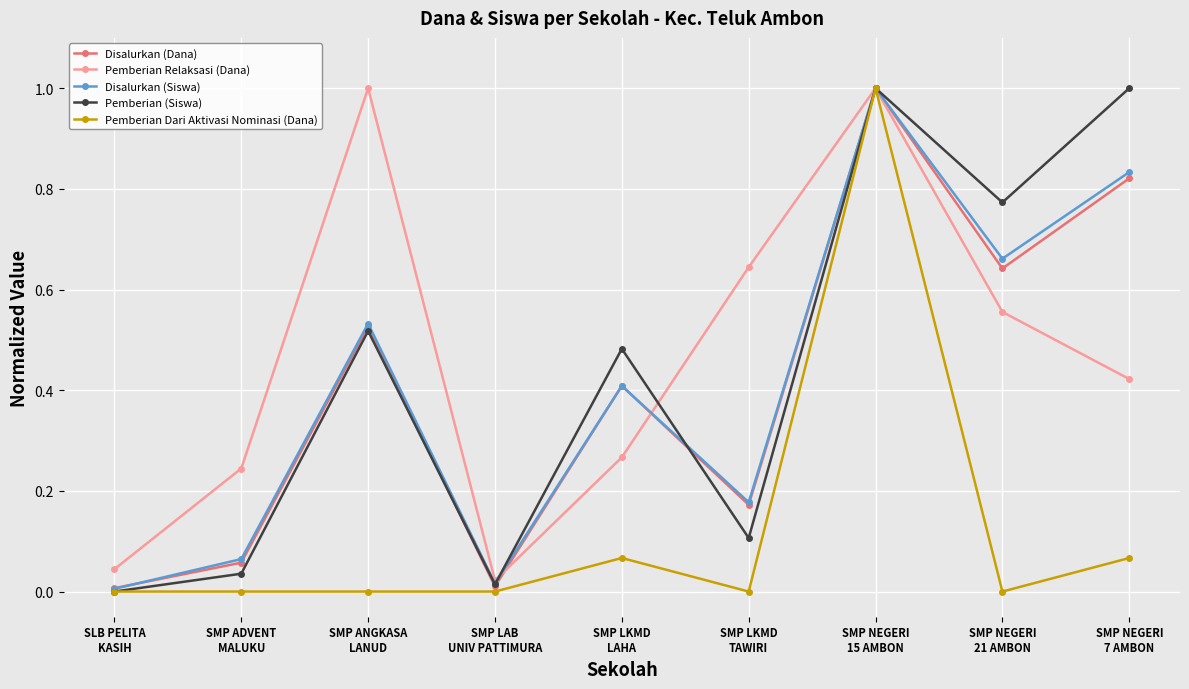

What is the greatest value displayed?

1.0